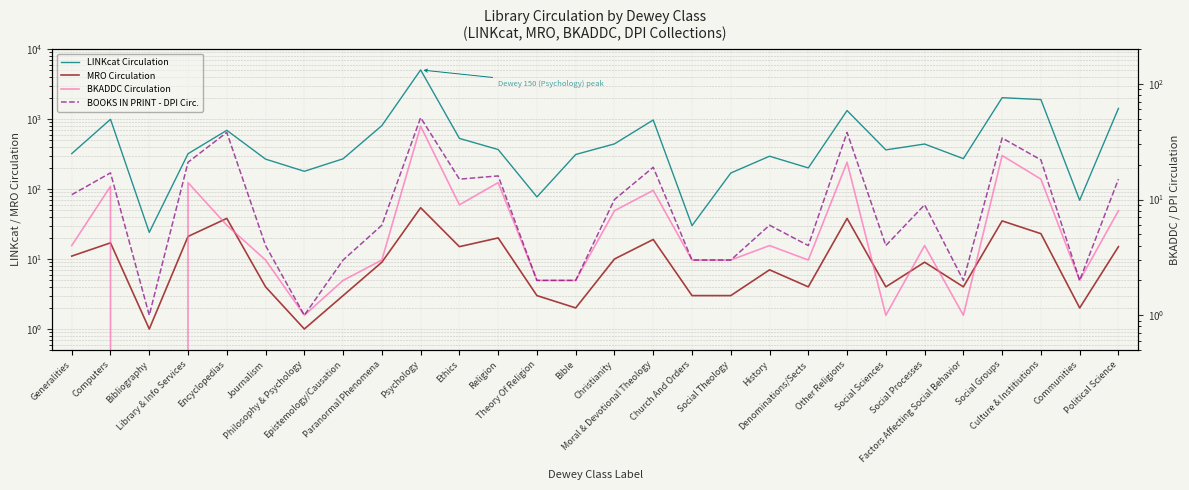

How many interior local valleys does the MRO Circulation series have?

8